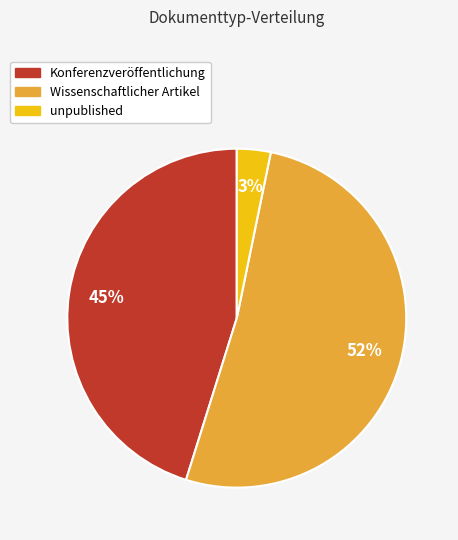

What is the smallest slice in the pie chart?

unpublished